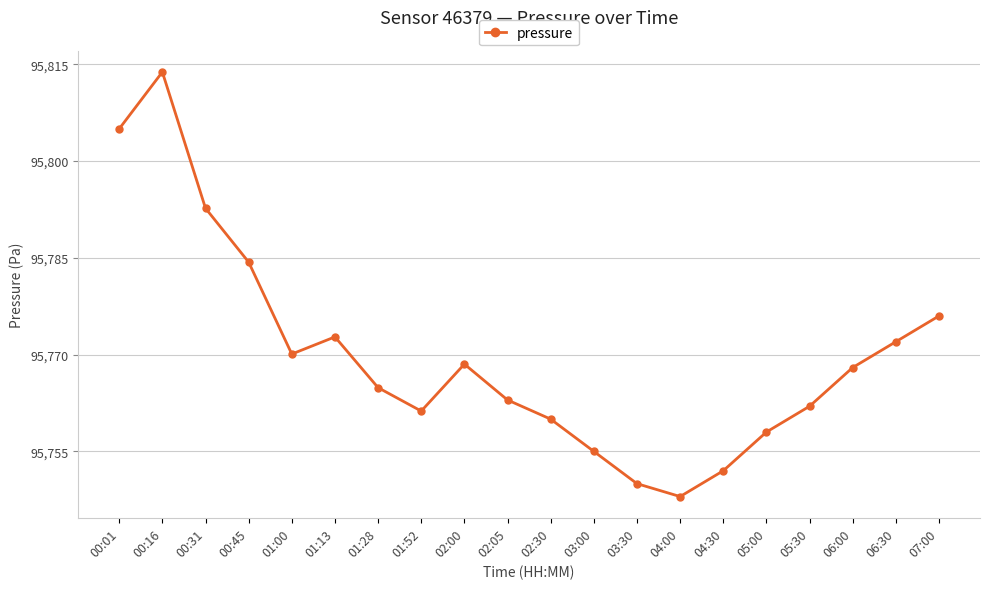

What position from the left is 01:52?

8